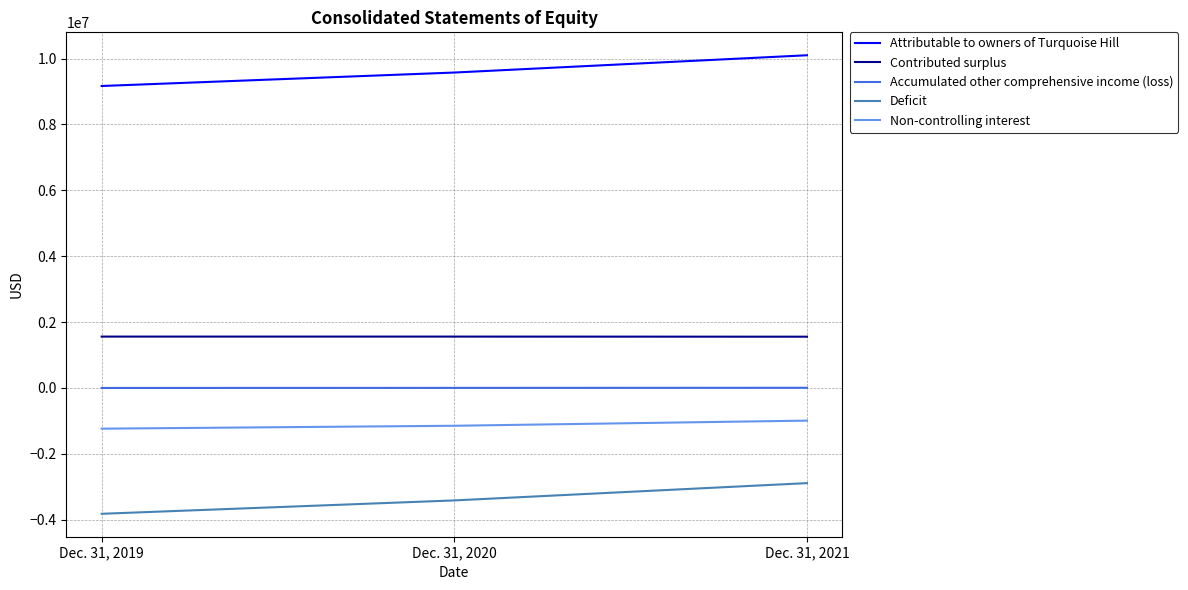

The Contributed surplus series shows 1555774 at Dec. 31, 2021. True or false?

True